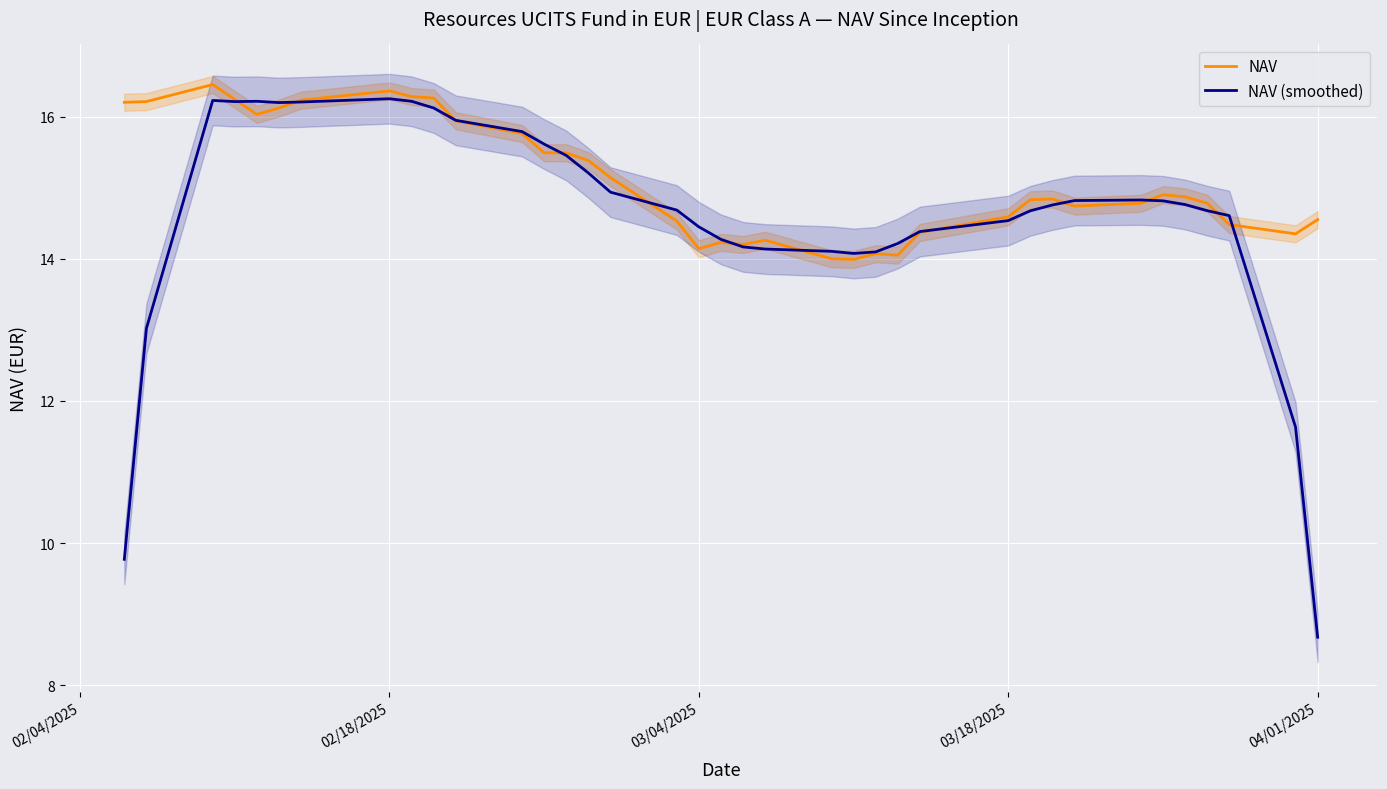

Which series has the largest range (max minus min)?

NAV (smoothed)